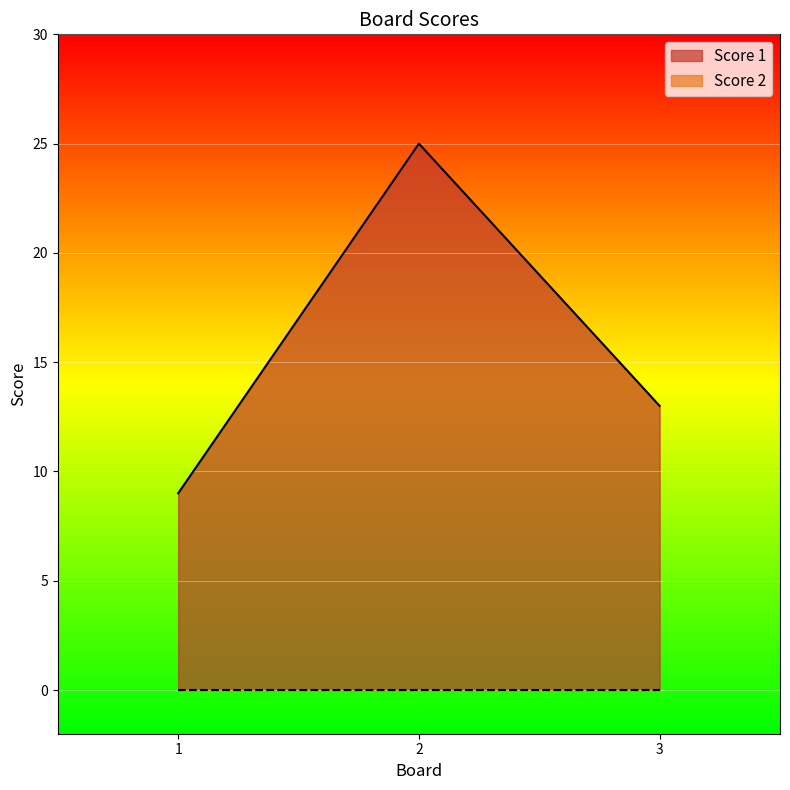

Between 2 and 3, which is larger?

2